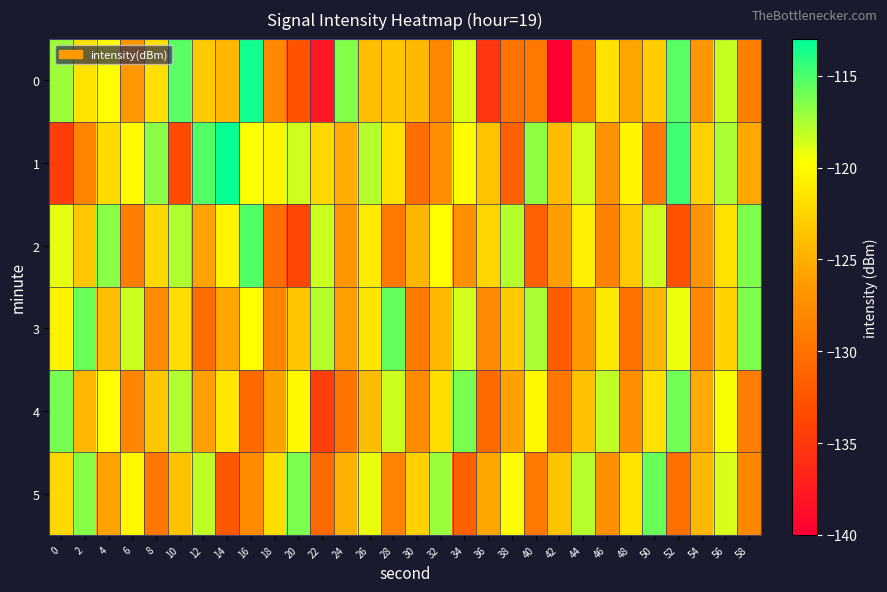

What is the smallest value displayed?

-140.0